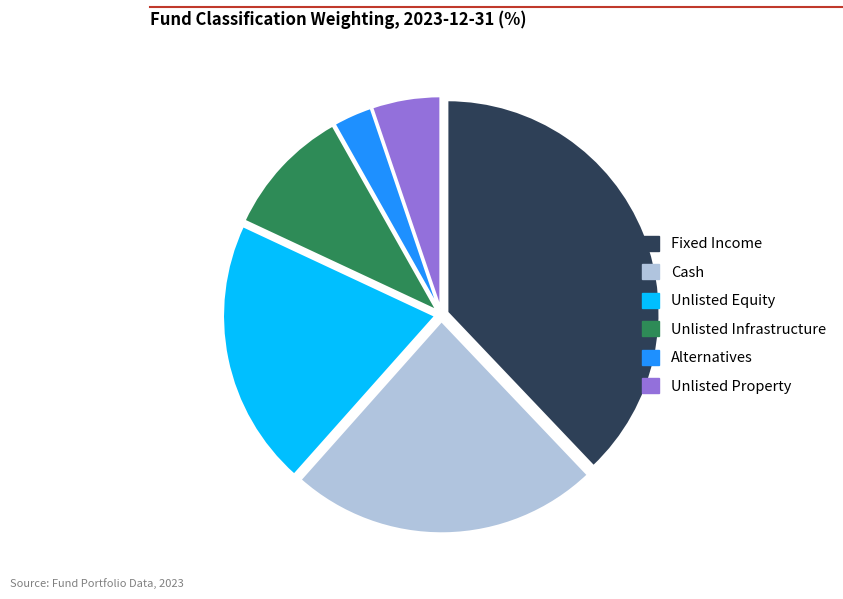

Between Cash and Fixed Income, which is larger?

Fixed Income